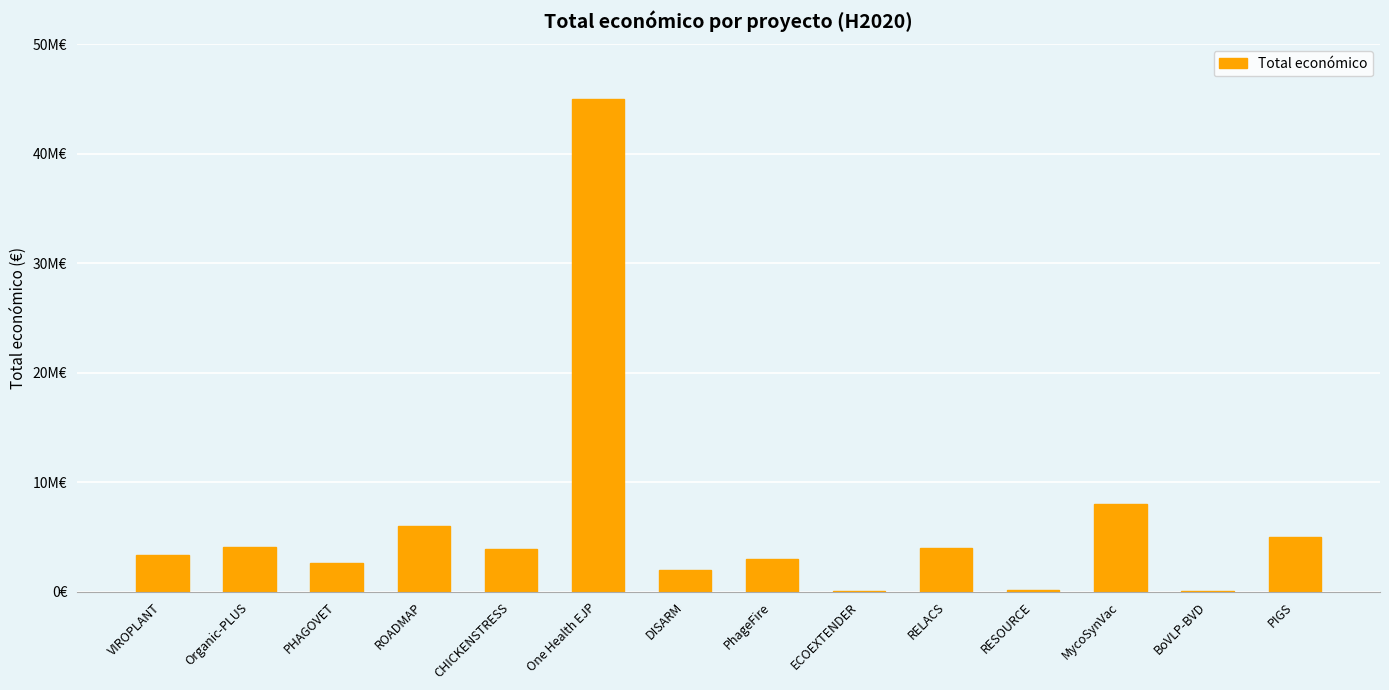

Where does the data first go above 3873244?

Organic-PLUS